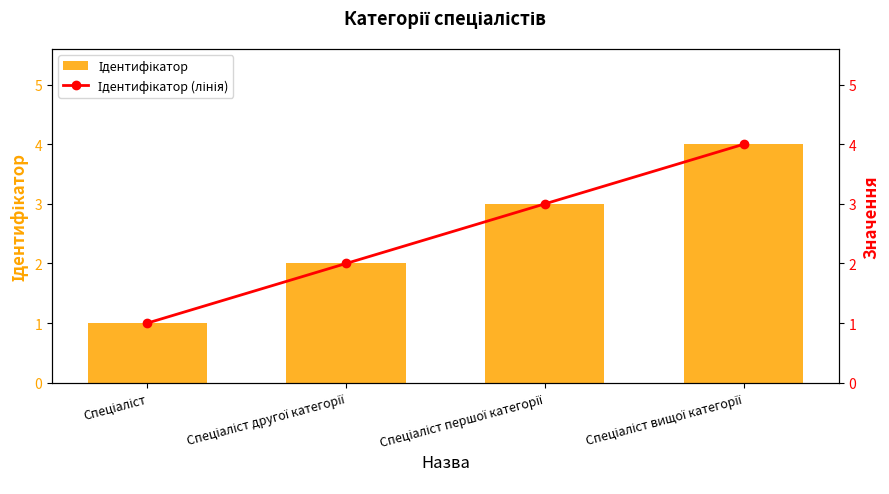

What is the sum of all Ідентифікатор values?

10